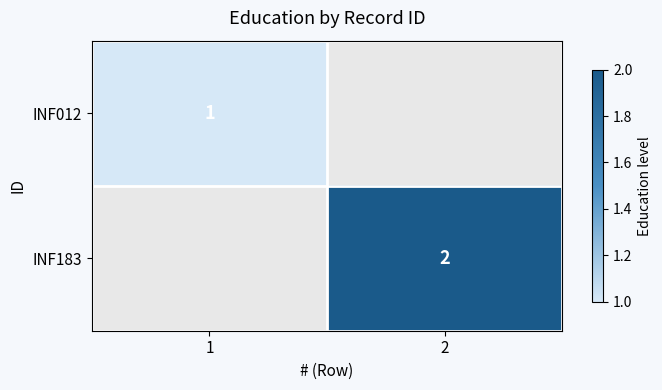

True or false: INF012 has a value of 2 at 1.

False